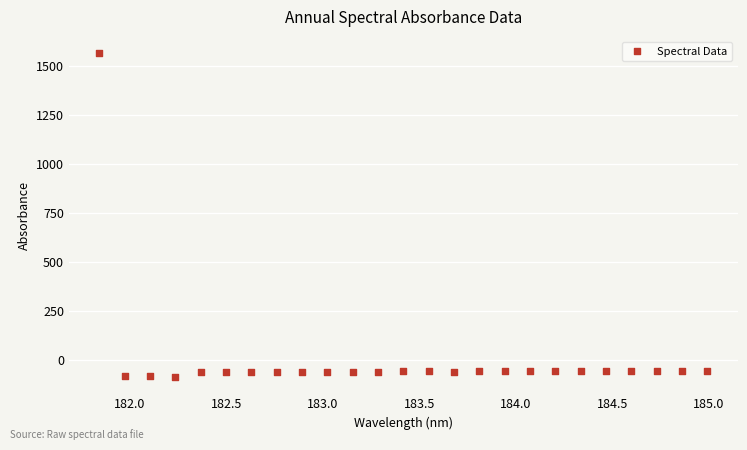

What is the range of Y values (max minus min)?

1651.8